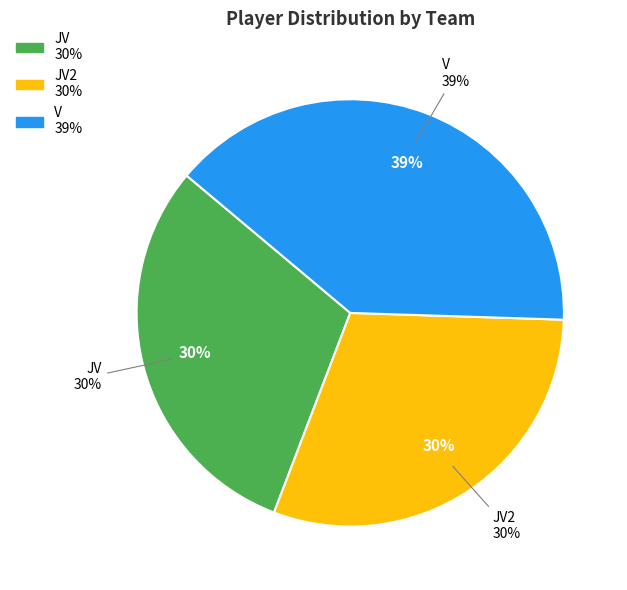

The V slice represents 39% of the pie. True or false?

True